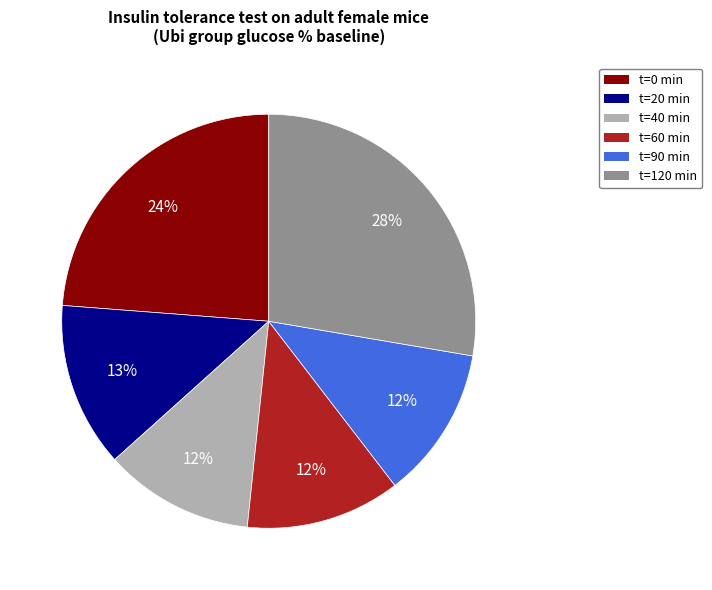

Is it true that t=90 min is 12% of the pie?

True